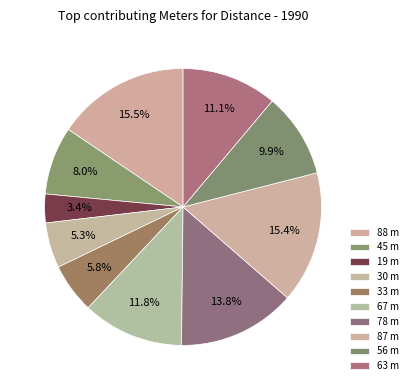

Combined, do 33 and 30 account for over 50%?

No